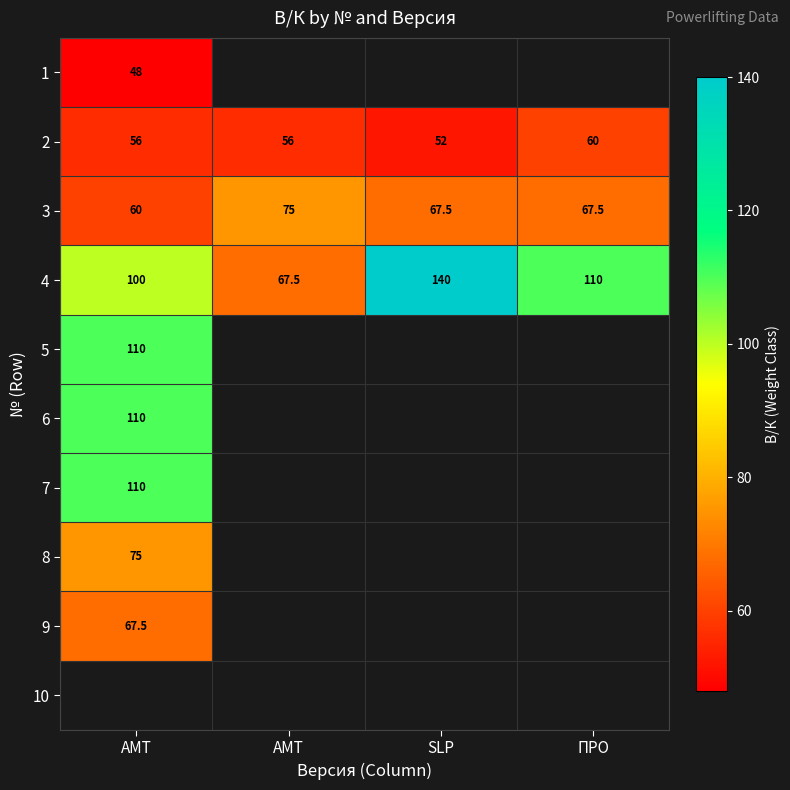

Rank the categories by 4 value from lowest to highest.

АМТ, AMT, ПРО, SLP